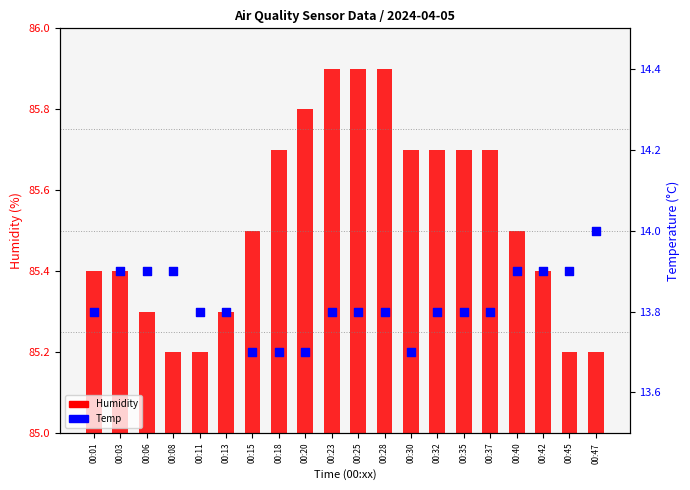

What are all the series names shown in the legend?

Humidity, Temp